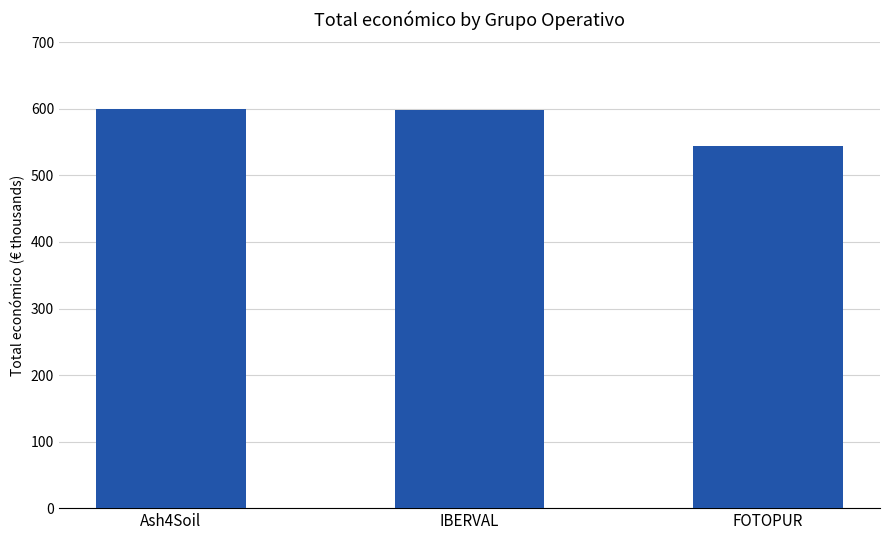

The chart shows a value of 598303 at IBERVAL. True or false?

True